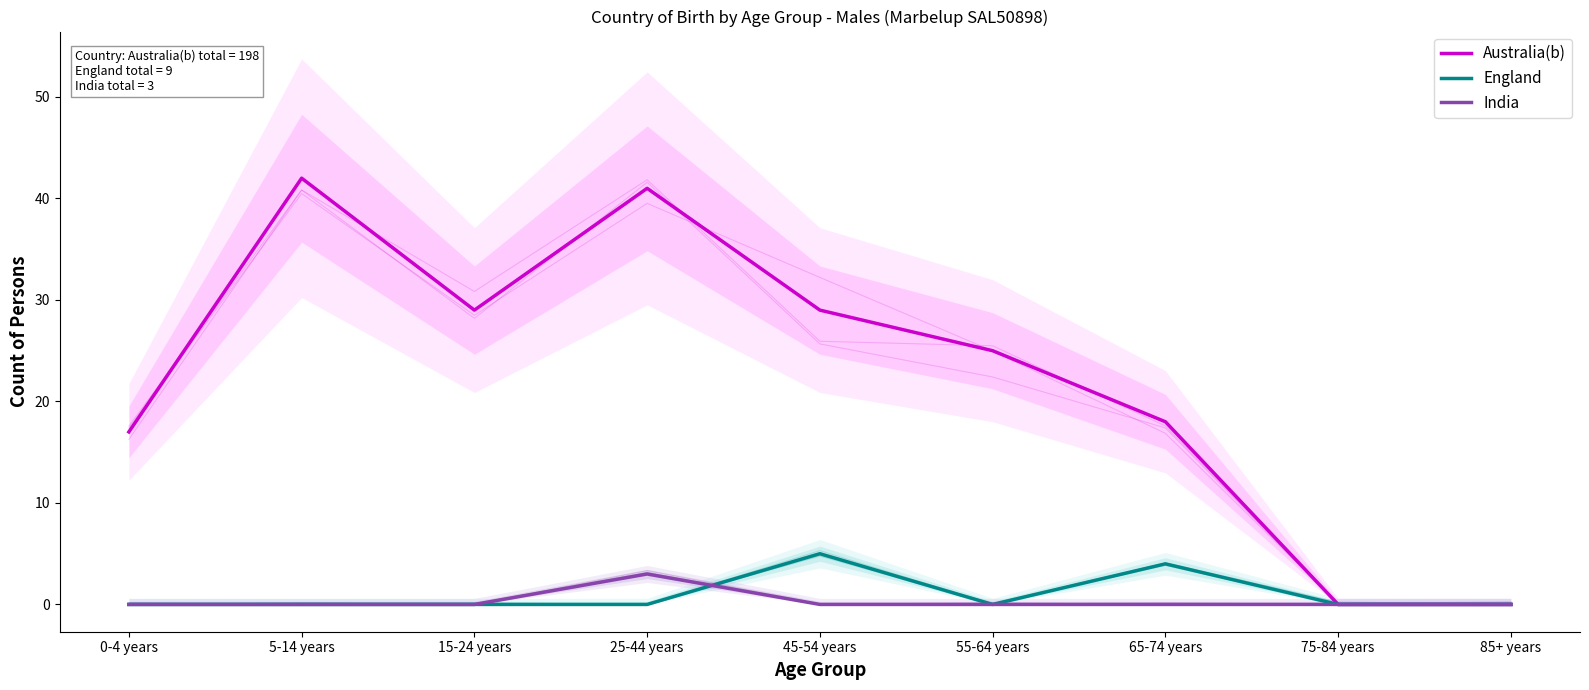

Is this an area chart (filled region under the line)?

No